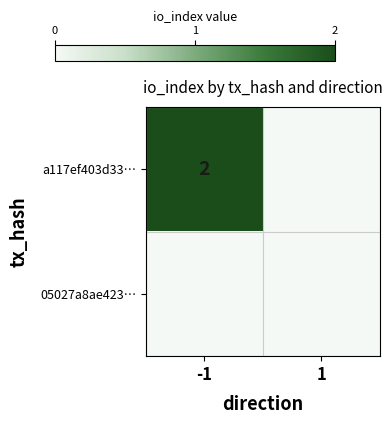

Which series has the largest range (max minus min)?

a117ef403d33…